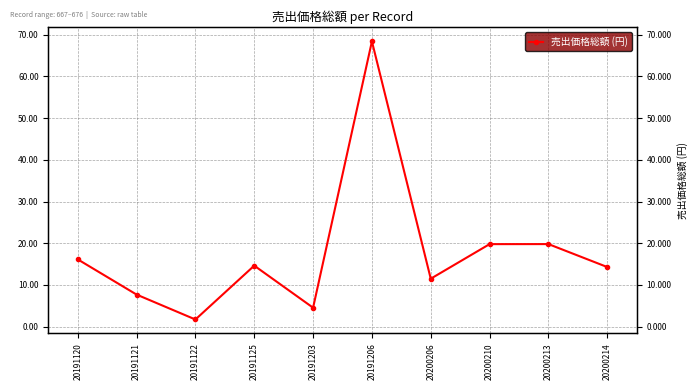

Which category has the lowest value across all series?

20191122